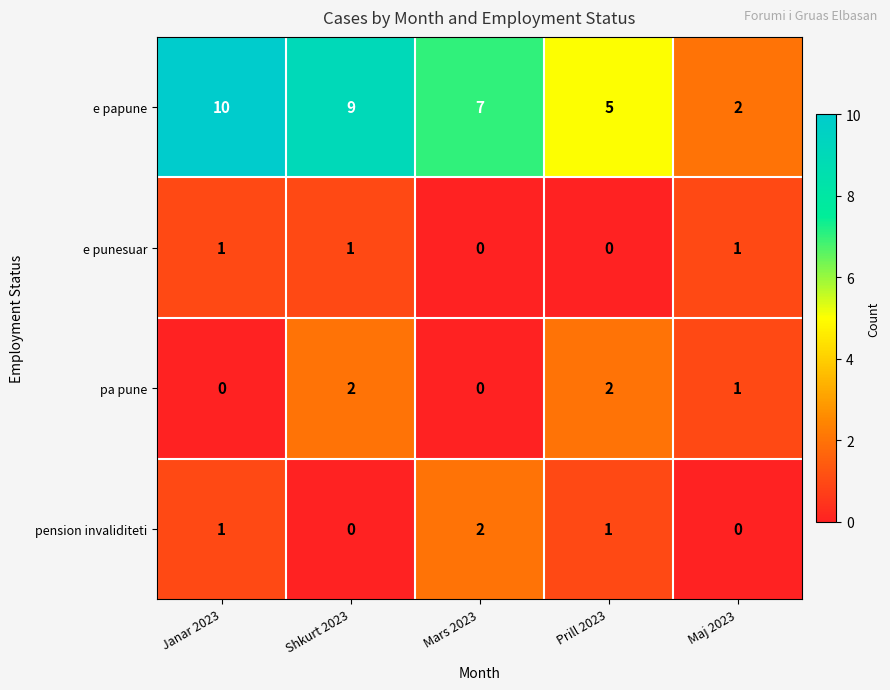

What is the difference between the highest and lowest values at Mars 2023?

7